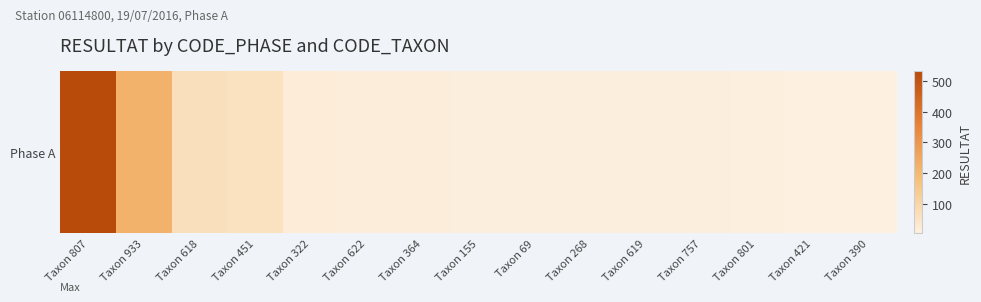

Rank the categories by value from highest to lowest.

Taxon 807, Taxon 933, Taxon 618, Taxon 451, Taxon 322, Taxon 622, Taxon 364, Taxon 155, Taxon 69, Taxon 268, Taxon 619, Taxon 757, Taxon 801, Taxon 421, Taxon 390